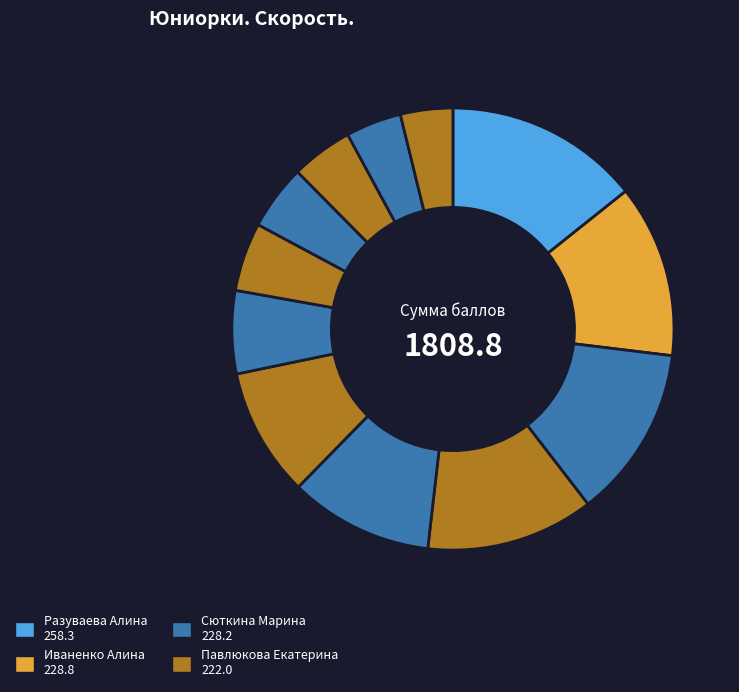

Is there a majority slice in this chart?

No